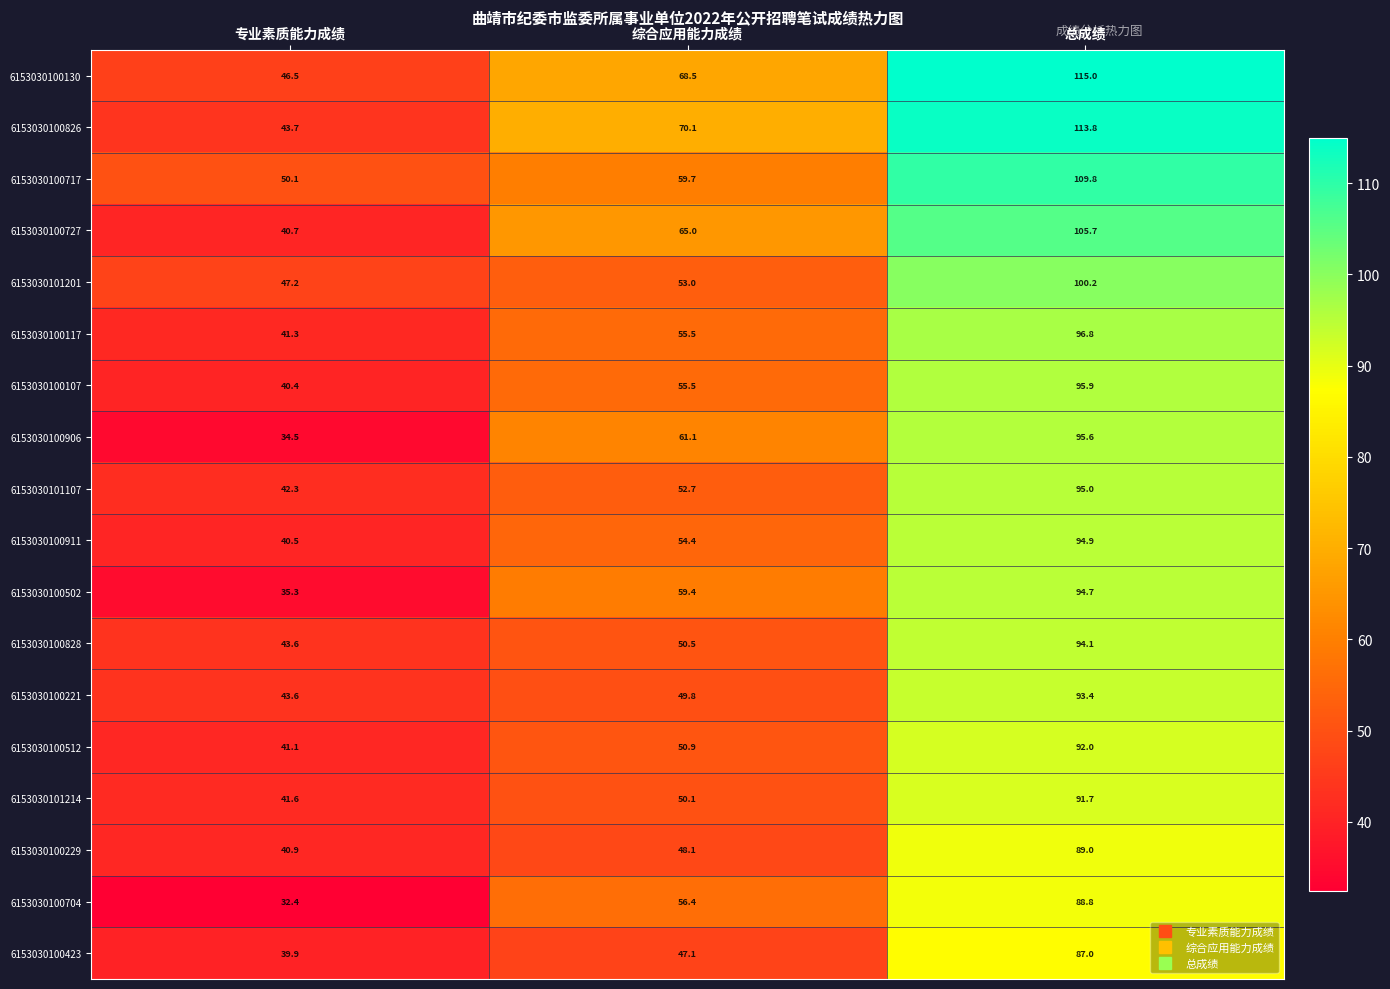

How many data points does each series have?

3